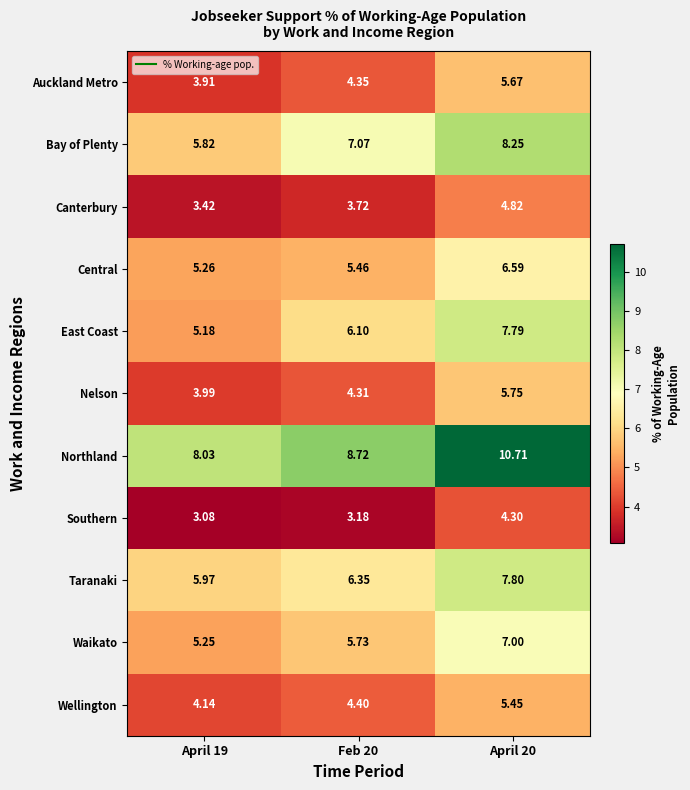

Is the value of Bay of Plenty at Feb 20 greater than the value of East Coast at April 19?

Yes